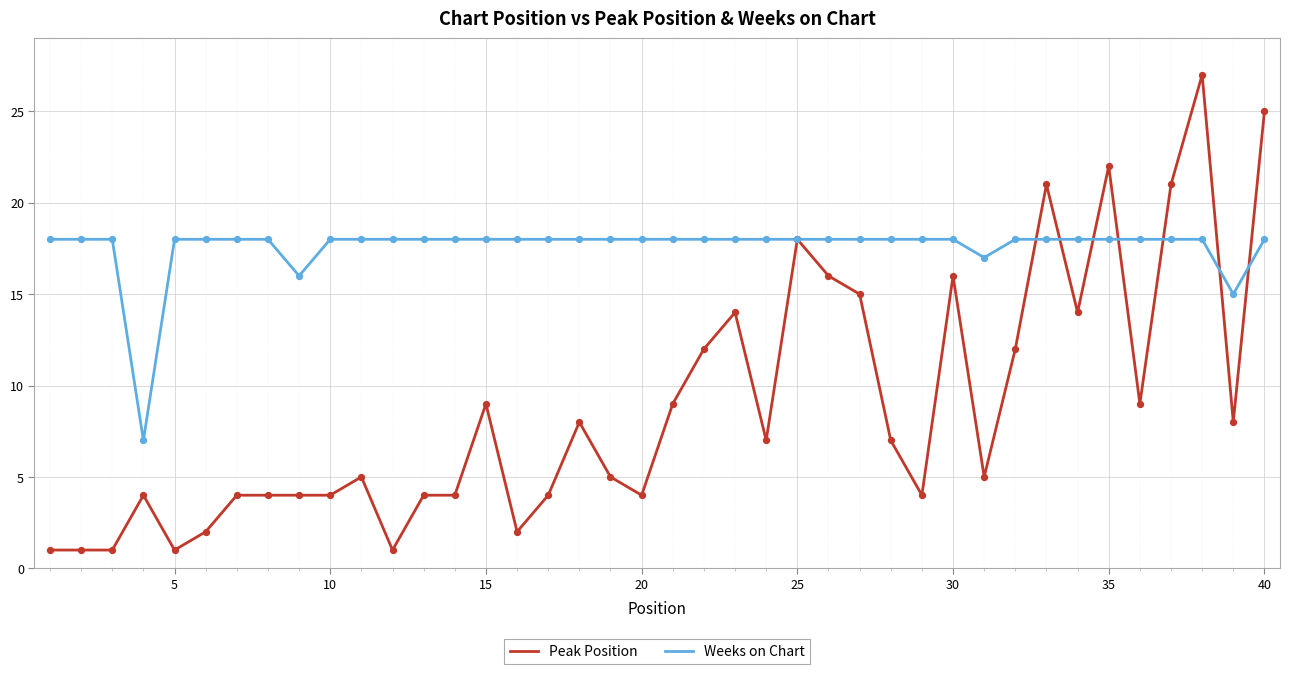

What are all the series names shown in the legend?

Peak Position, Weeks on Chart